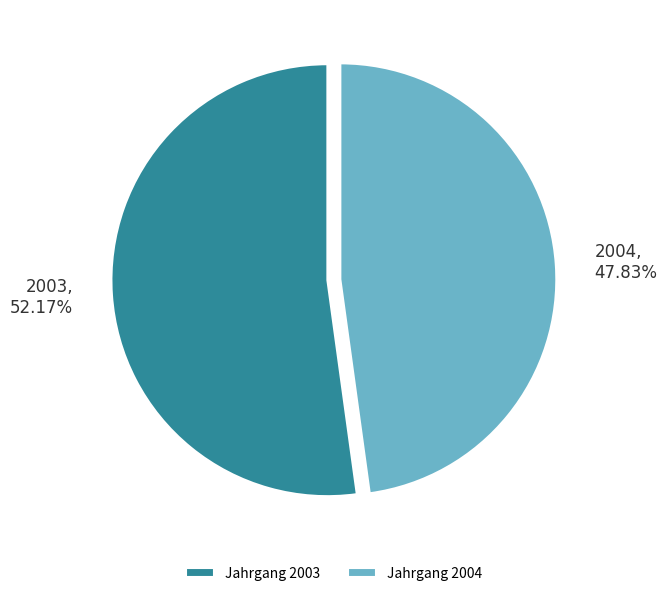

To the nearest percent, what is the average slice percentage?

50%